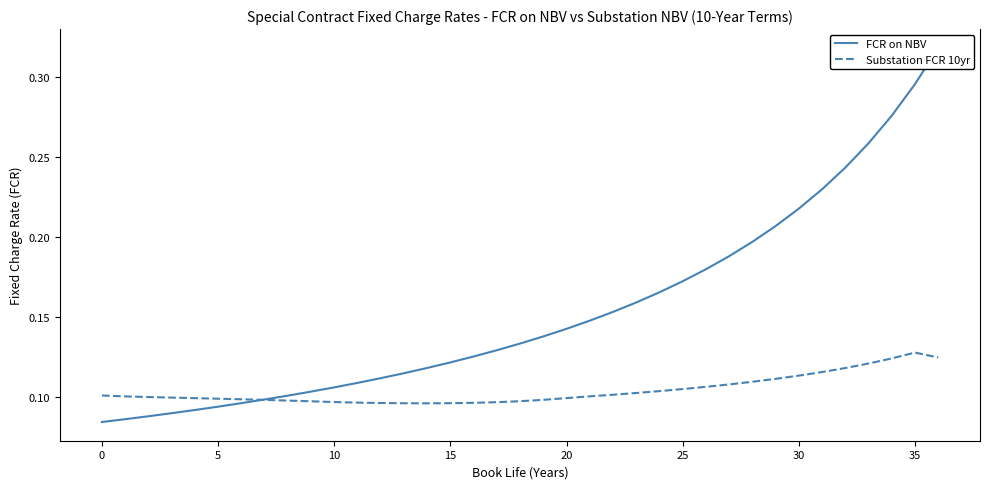

Which series ends up on top after the final intersection of FCR on NBV and Substation FCR 10yr?

FCR on NBV